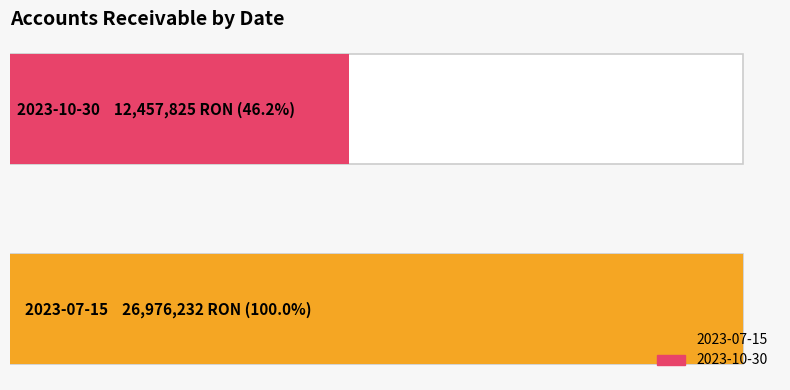

What is the sum of the values at 2023-10-30 and 2023-07-15?

39434057